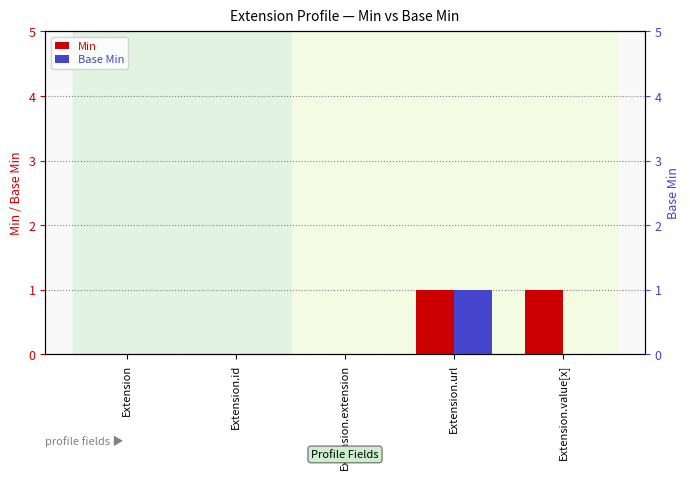

Between Extension.extension and Extension.id, which is larger?

Extension.extension